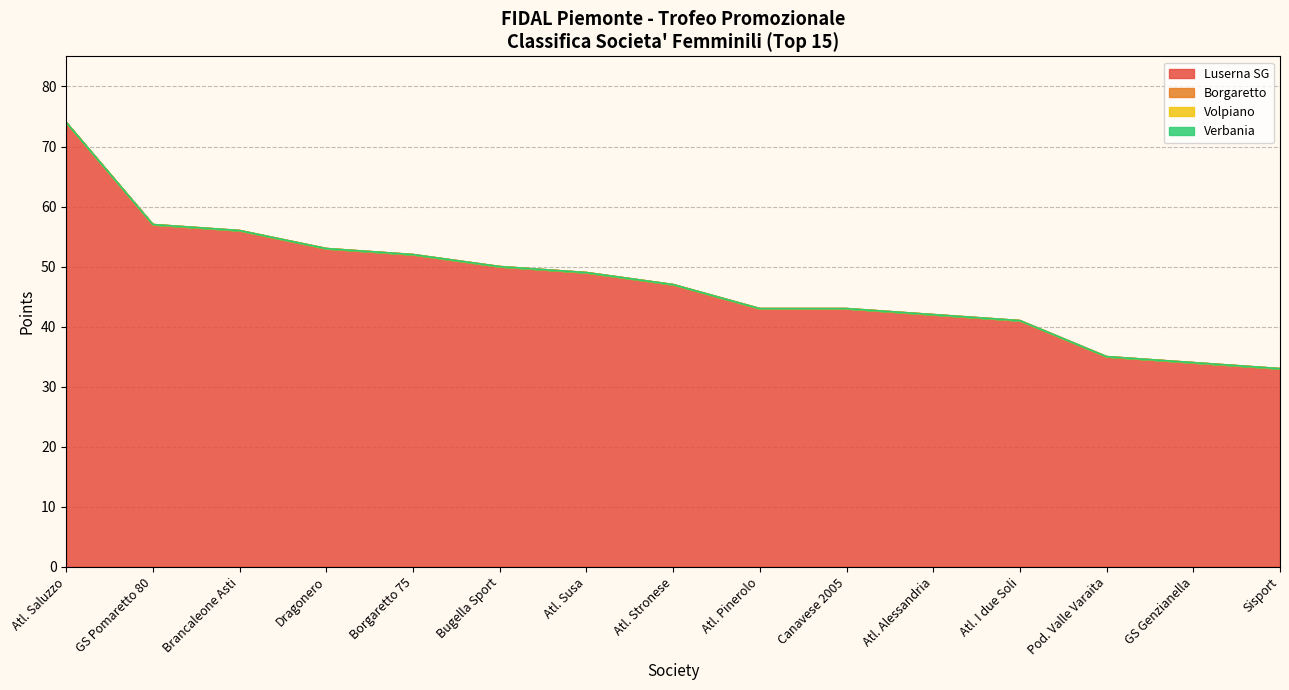

True or false: Dragonero and Brancaleone Asti intersect in this chart.

False